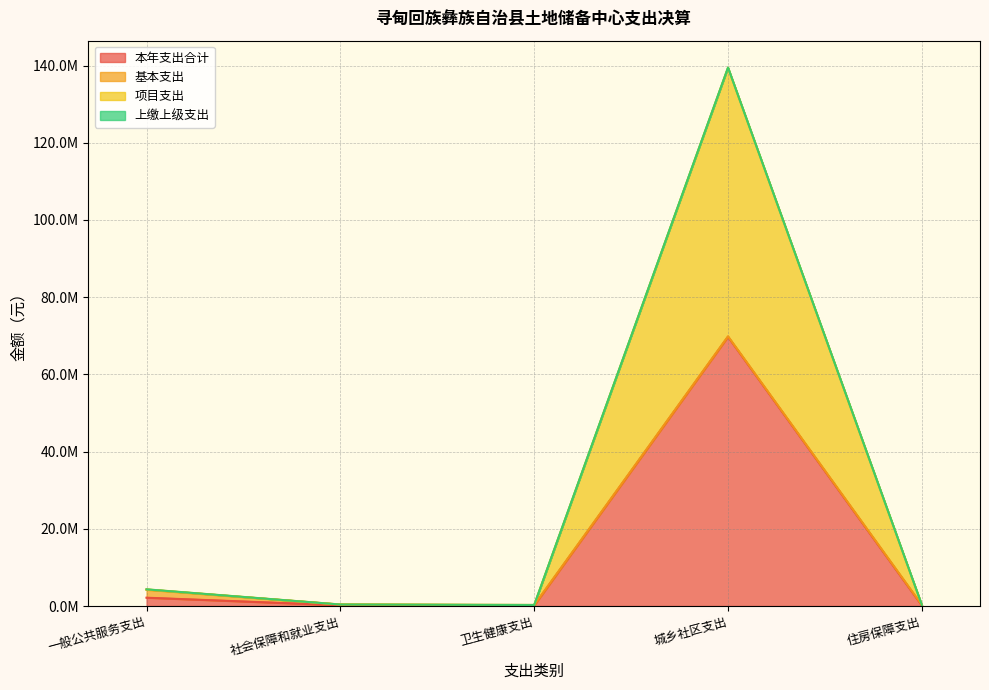

Does the chart have visible grid lines?

Yes